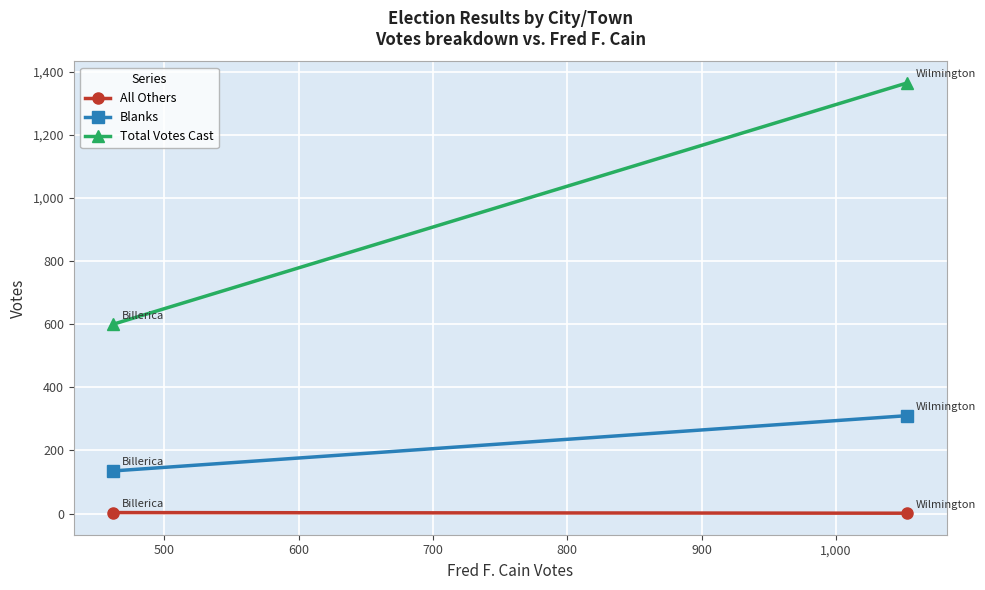

Rank the series by their average value, from lowest to highest.

All Others, Blanks, Total Votes Cast